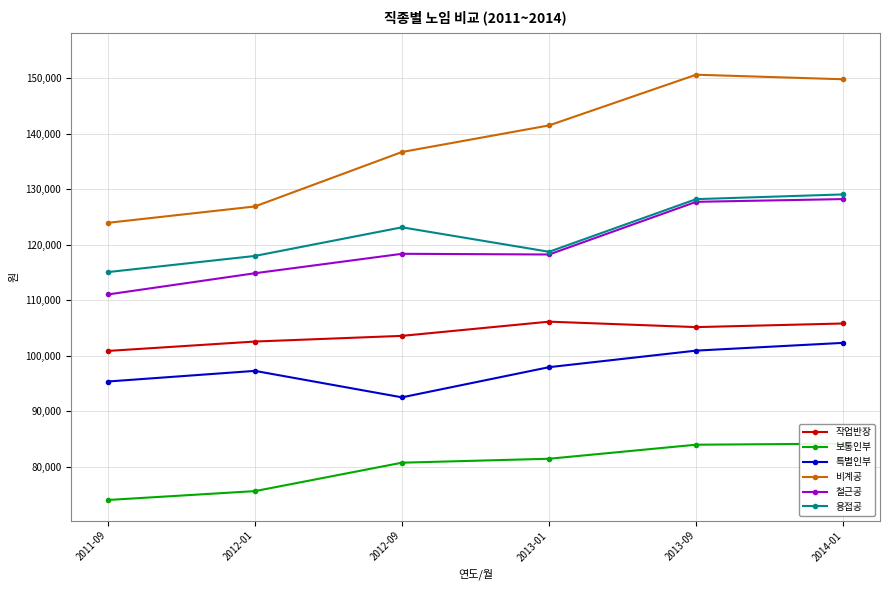

Reading right to left, transcribe all the data shown in this chart.

작업반장: 2014-01=105826	2013-09=105174	2013-01=106156	2012-09=103595	2012-01=102573	2011-09=100879
보통인부: 2014-01=84166	2013-09=83975	2013-01=81443	2012-09=80732	2012-01=75608	2011-09=74008
특별인부: 2014-01=102334	2013-09=100936	2013-01=97951	2012-09=92512	2012-01=97283	2011-09=95366
비계공: 2014-01=149852	2013-09=150673	2013-01=141535	2012-09=136740	2012-01=126924	2011-09=123972
철근공: 2014-01=128252	2013-09=127758	2013-01=118264	2012-09=118389	2012-01=114884	2011-09=111058
용접공: 2014-01=129095	2013-09=128244	2013-01=118754	2012-09=123164	2012-01=118003	2011-09=115090